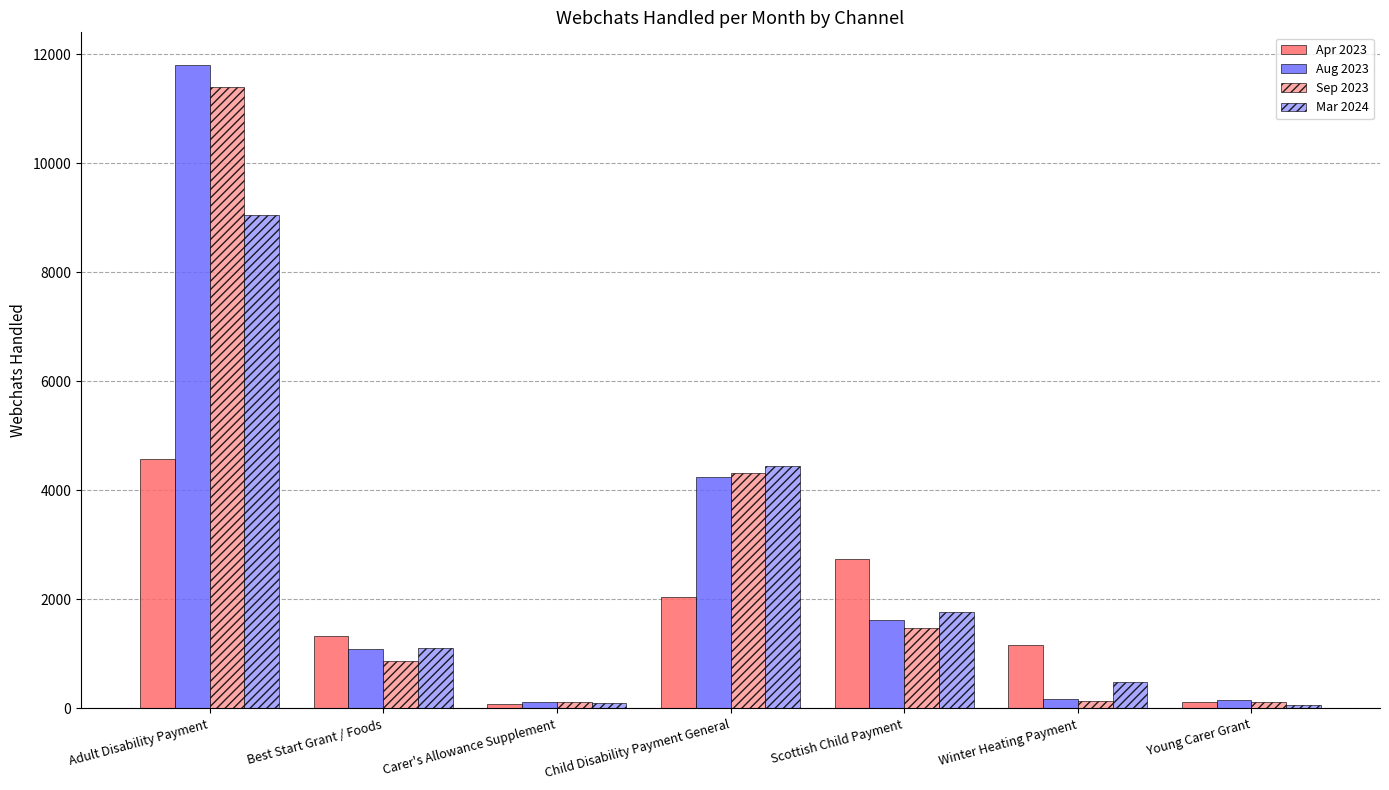

What value does the Apr 2023 series have at Young Carer Grant, to the nearest 10?

130